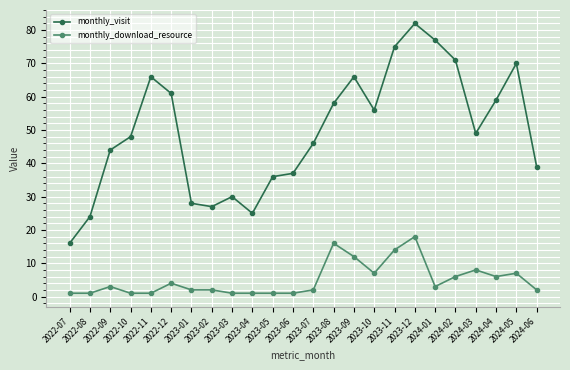

True or false: monthly_download_resource and monthly_visit intersect in this chart.

False